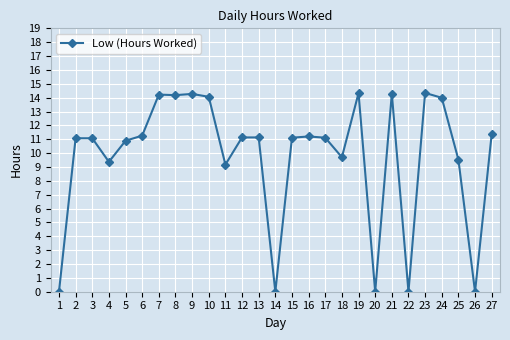

What is the maximum value shown in the chart?

14.3